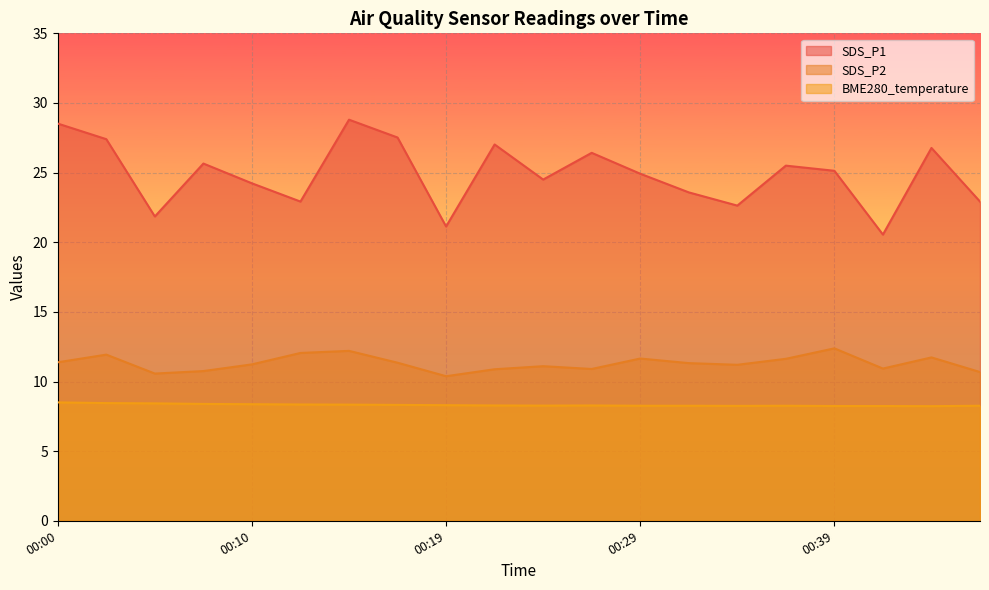

Where is BME280_temperature nearest to the value 8?

00:44